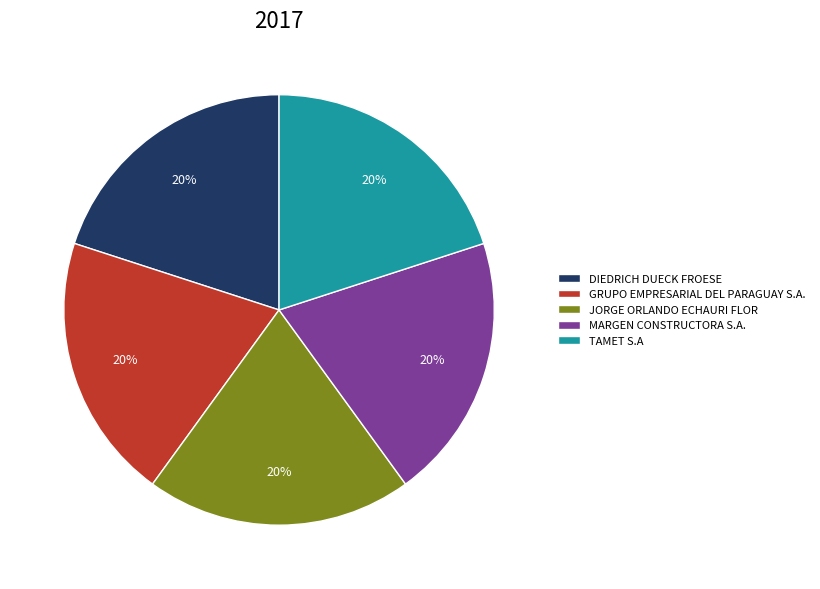

To the nearest percent, what is the difference between the largest and smallest slice percentages?

0%